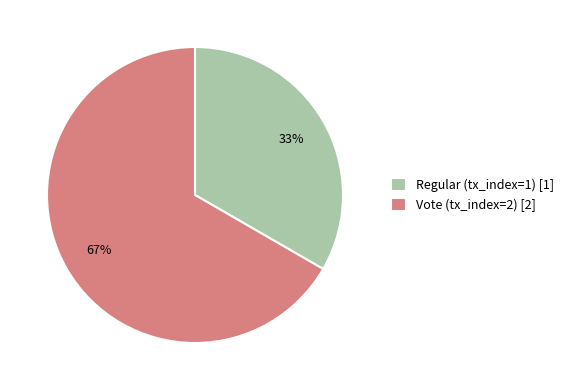

Do Regular (tx_index=1) [1] and Vote (tx_index=2) [2] together represent more than half of the pie?

Yes